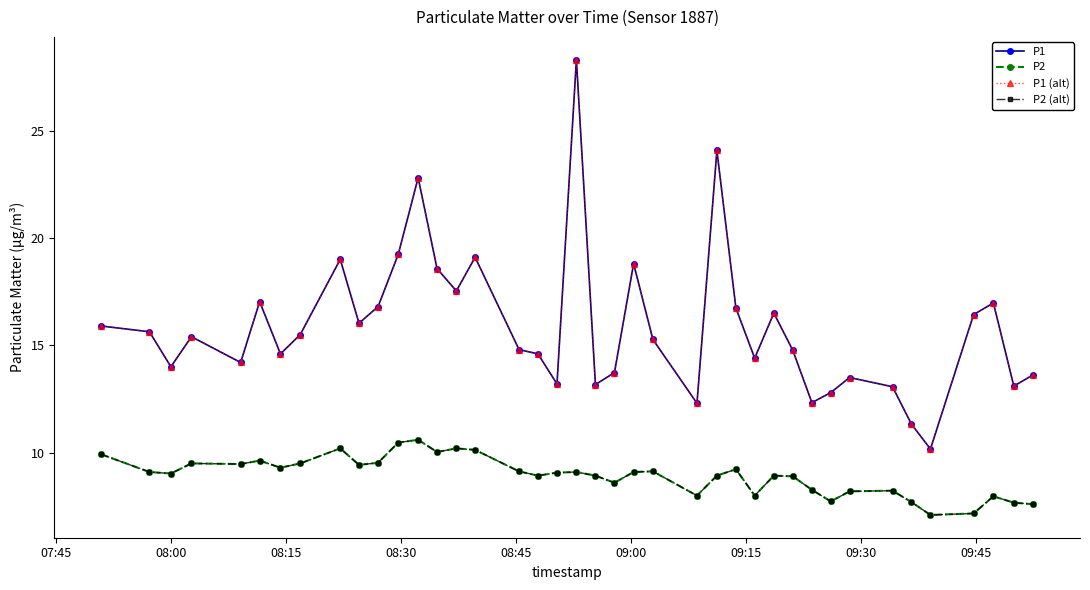

What is the sum of all P1 (alt) values?

635.3